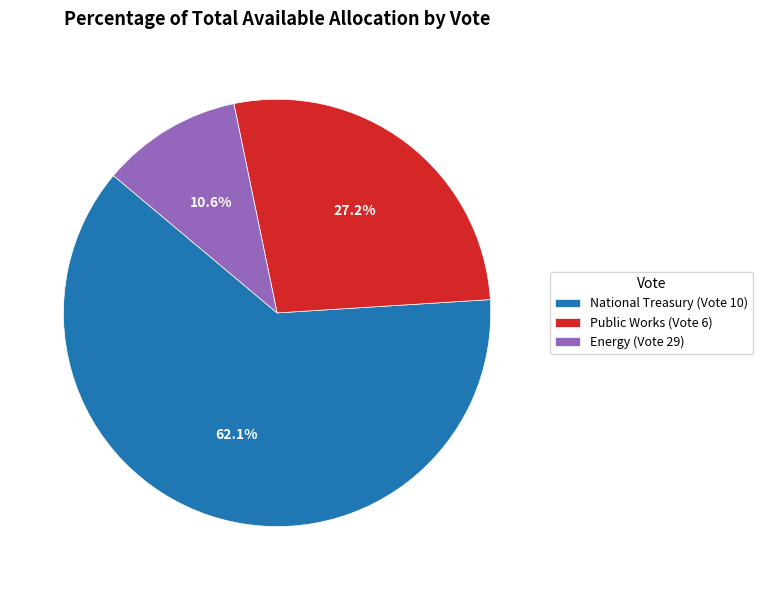

Do Energy (Vote 29) and Public Works (Vote 6) together represent more than half of the pie?

No